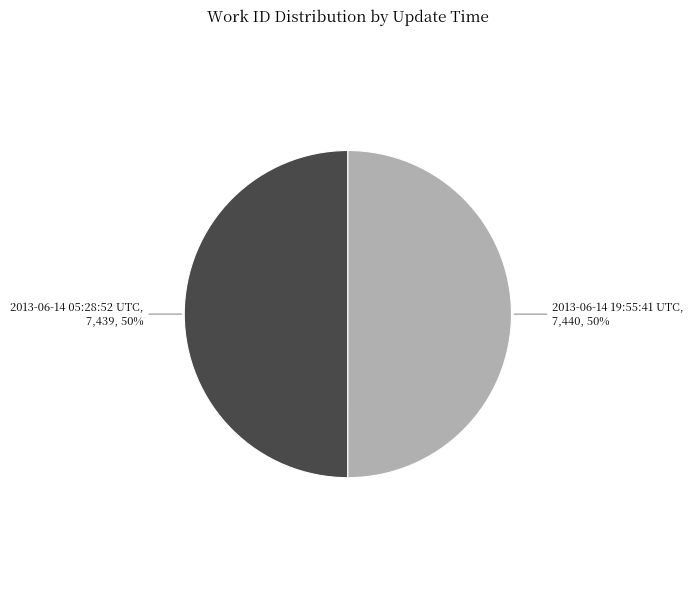

To the nearest percent, what is the average slice percentage?

50%